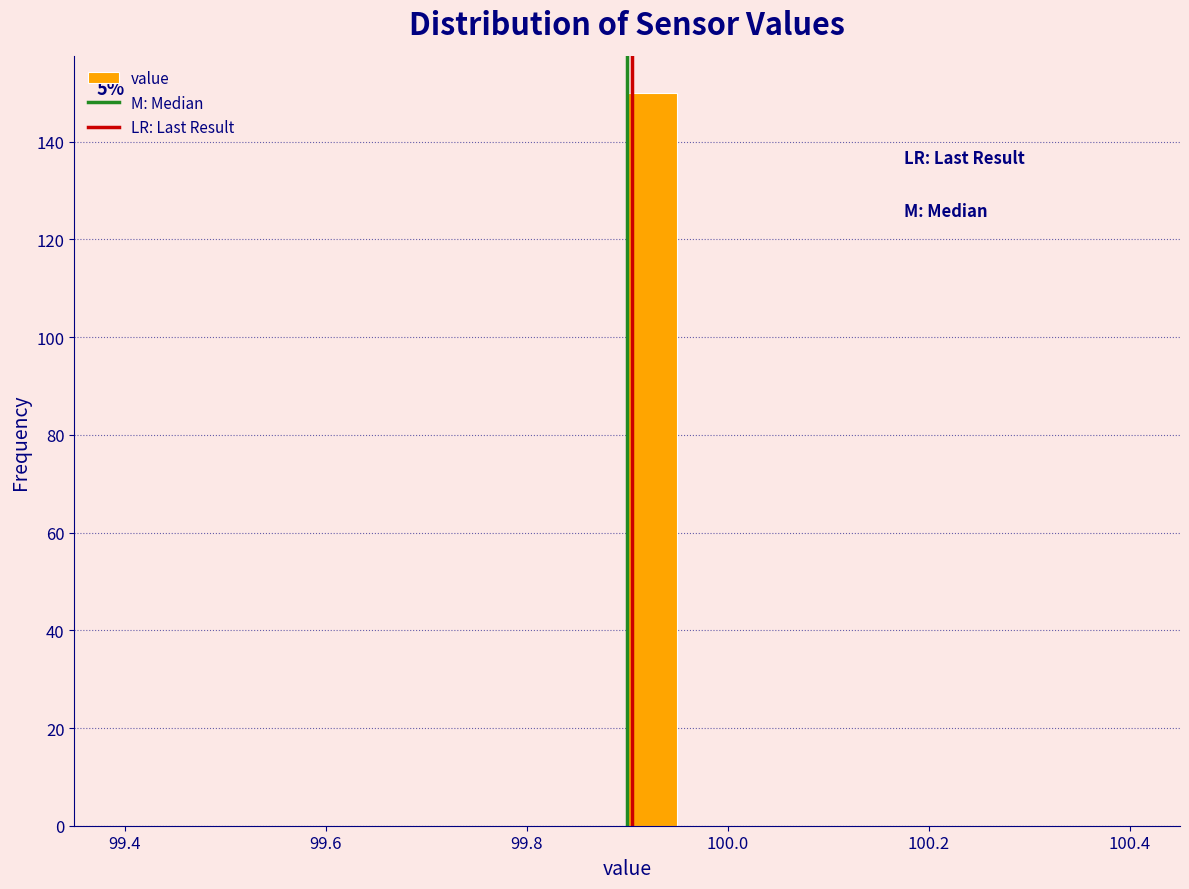

Read against the x-axis, roughly where is the centre of the tallest bar?

99.92